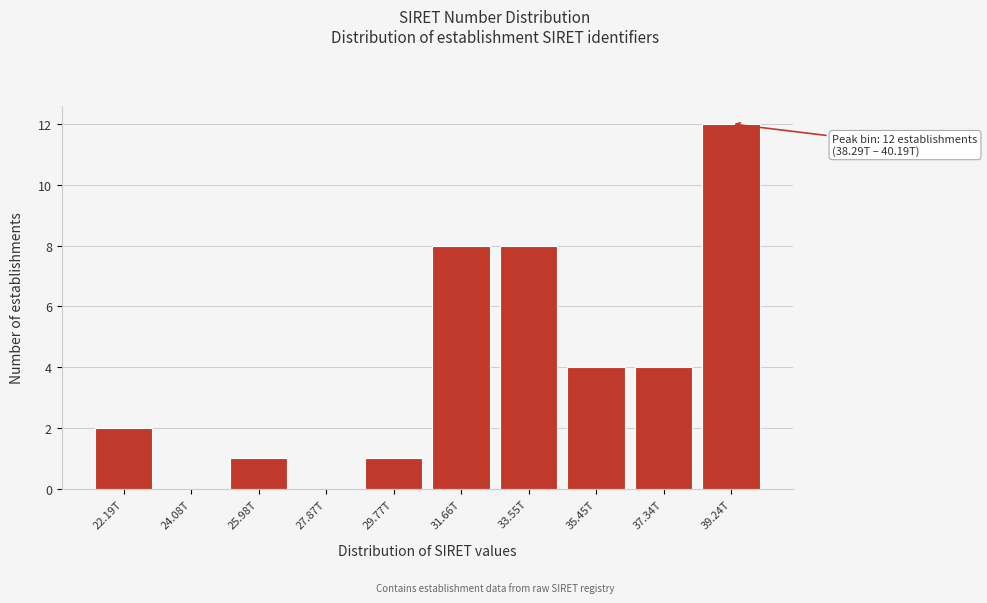

Reading left to right, what are all the values shown in this chart?

22.19T=2	24.08T=0	25.98T=1	27.87T=0	29.77T=1	31.66T=8	33.55T=8	35.45T=4	37.34T=4	39.24T=12